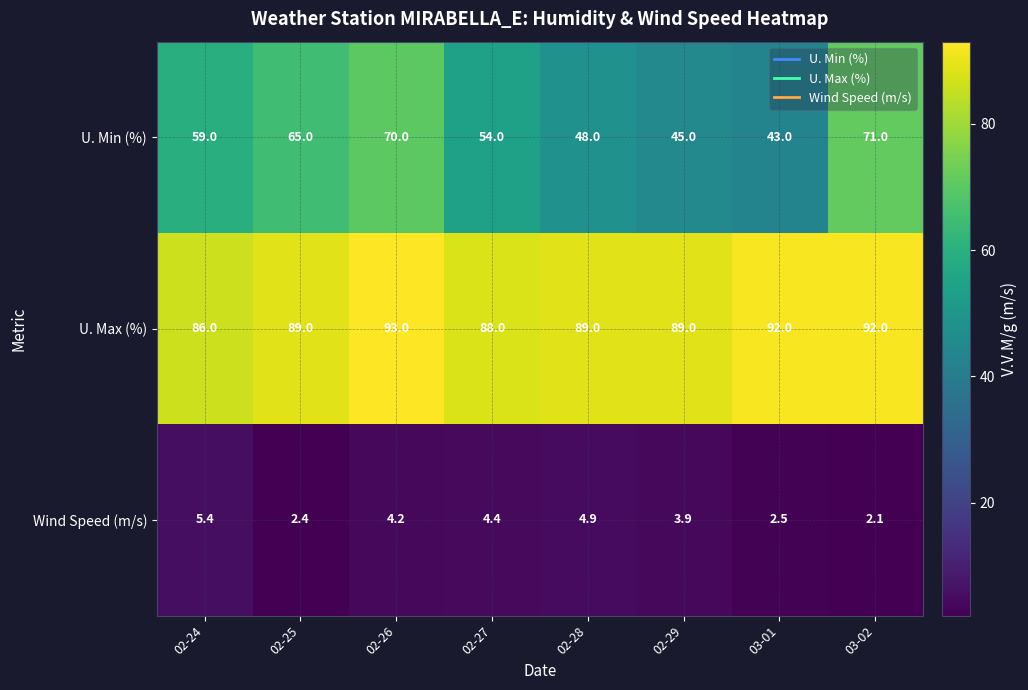

List the series in order of their peak value, lowest first.

Wind Speed (m/s), U. Min (%), U. Max (%)